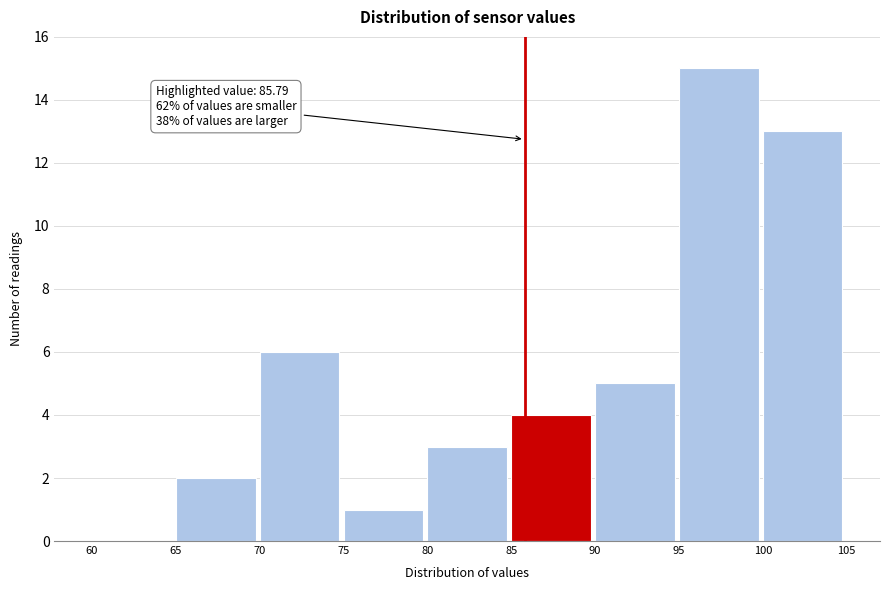

Over which range of the x-axis is the bar tallest?

95 to 100